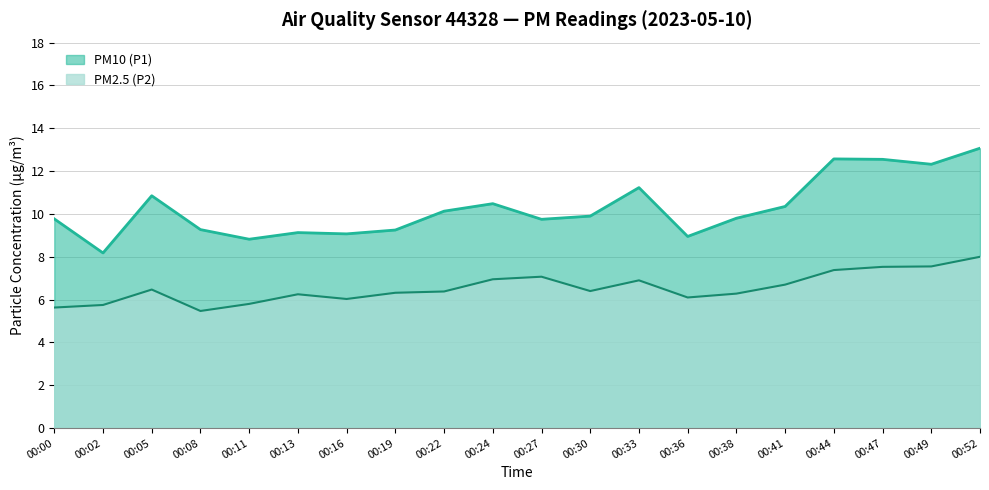

Where is PM10 (P1) nearest to the value 10?

00:30